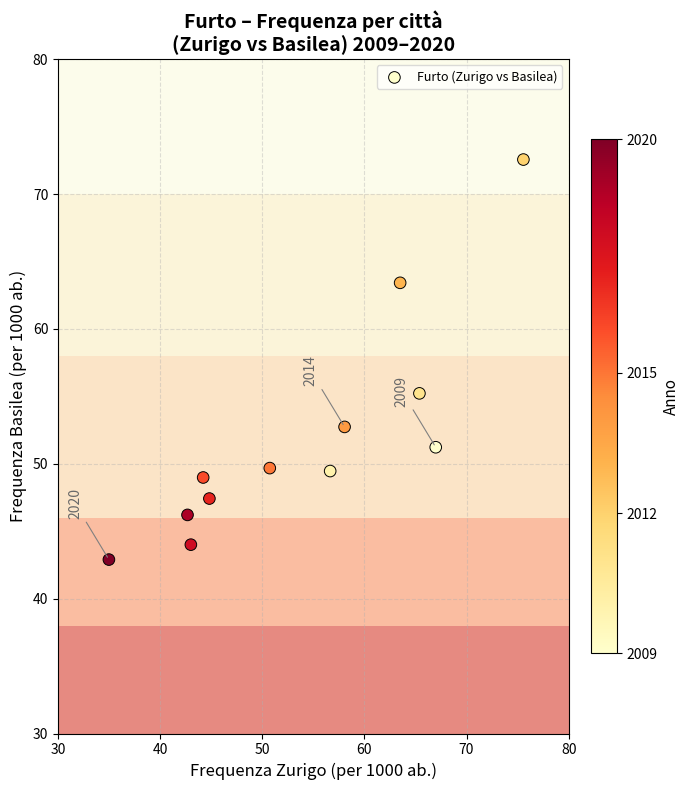

What Y value in the scatter plot is closest to 57?

55.2